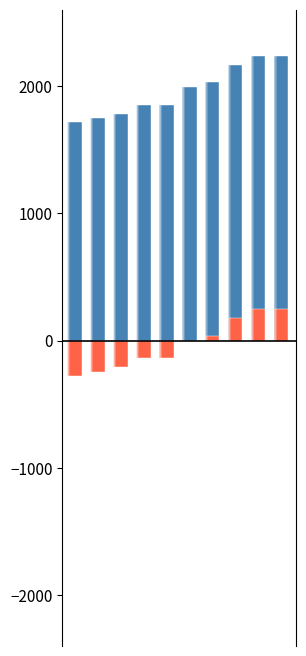

What is the value of the event_total_score bar at the 8th from the left?

2170